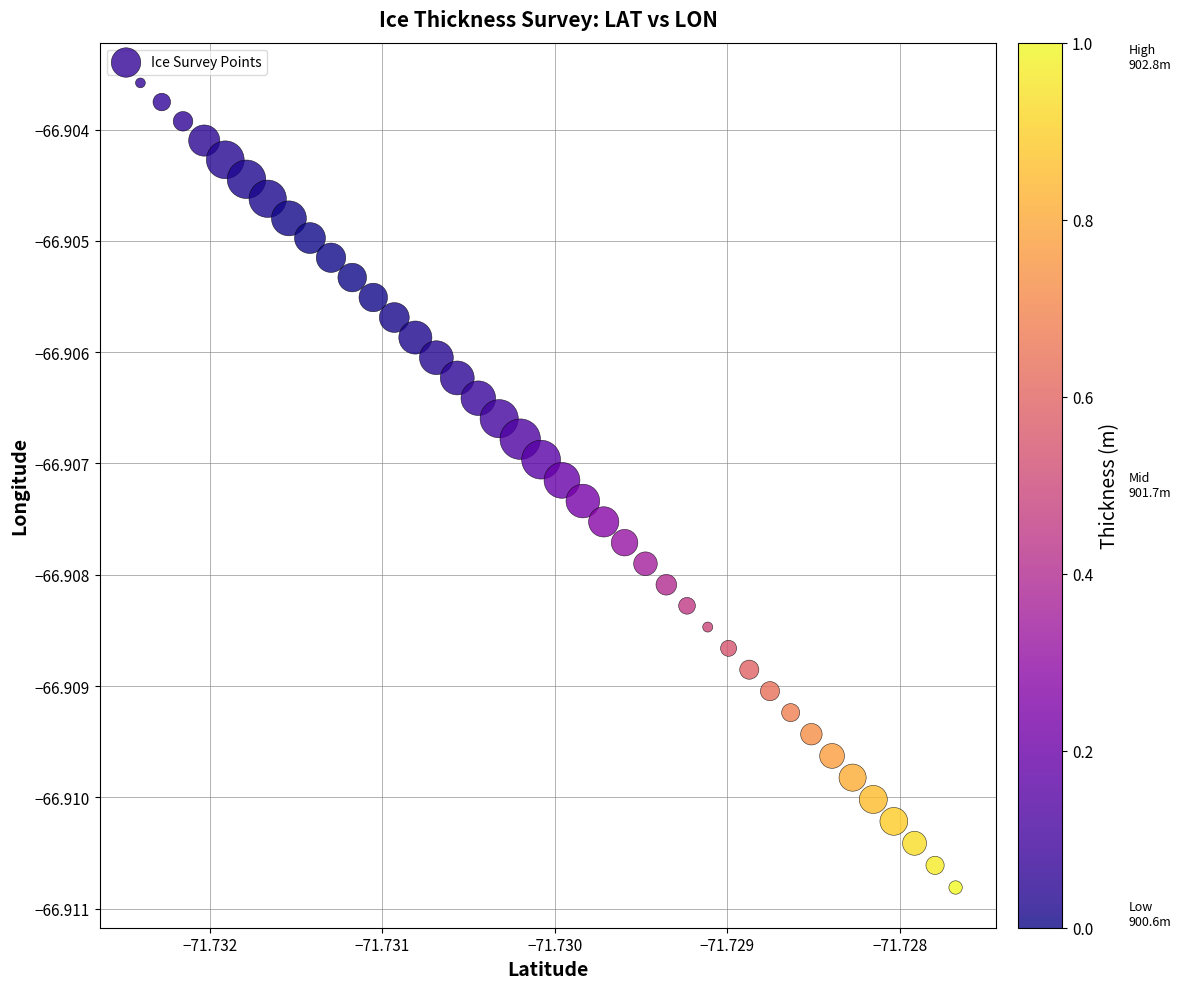

How many data points are displayed?

40